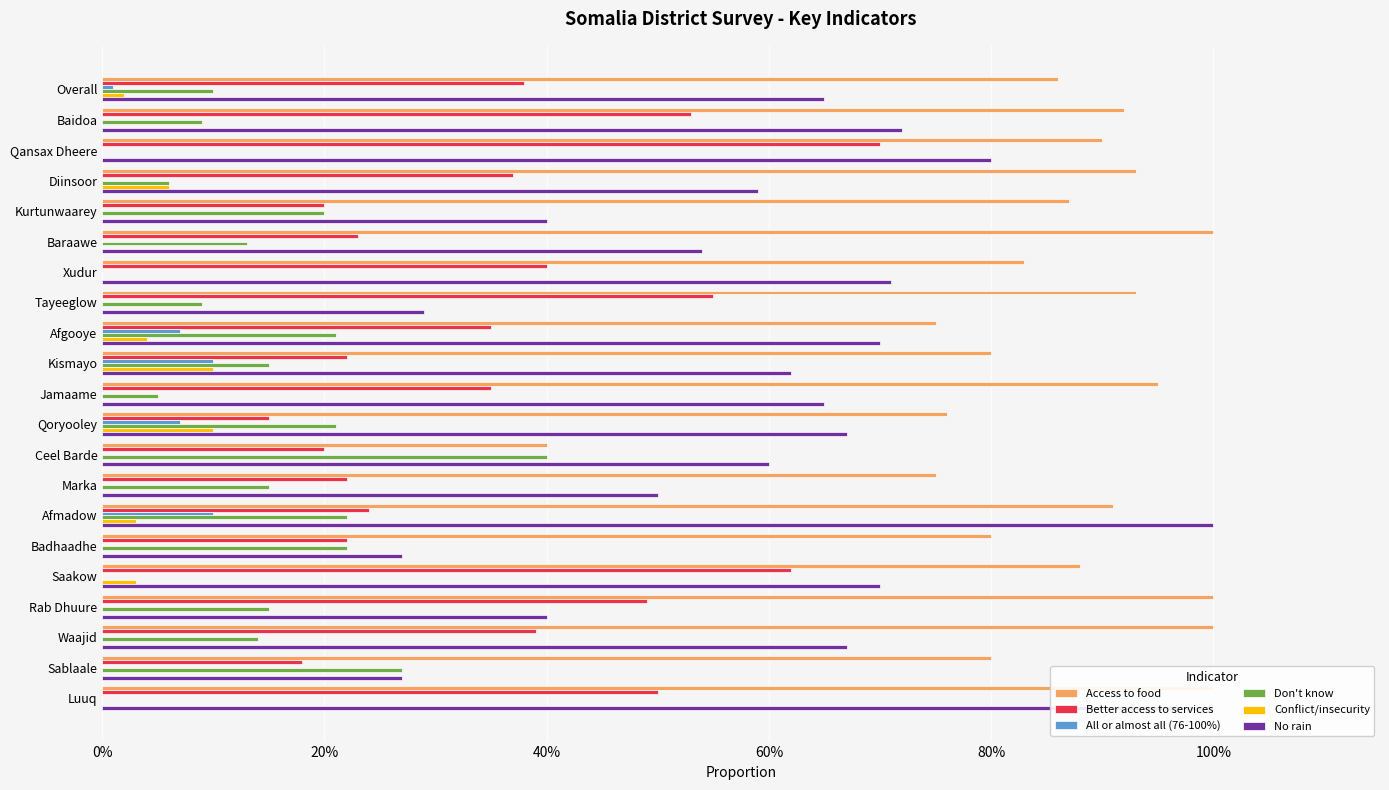

How many bars are there in each group?

6